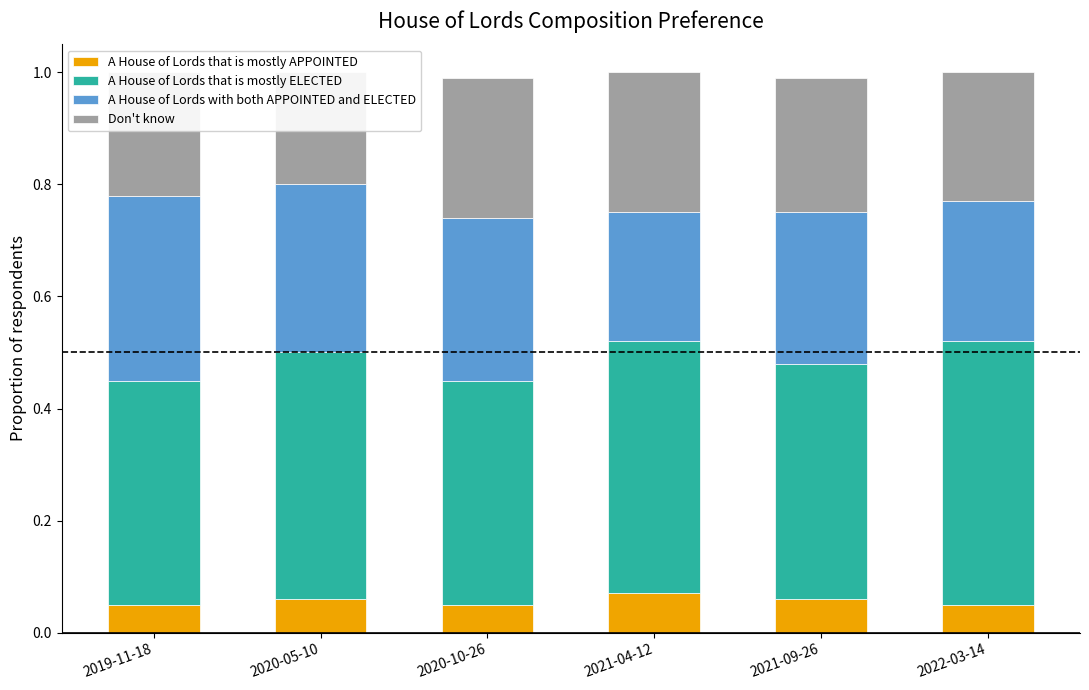

Is it true that A House of Lords that is mostly ELECTED equals 0.4 at 2021-09-26?

True